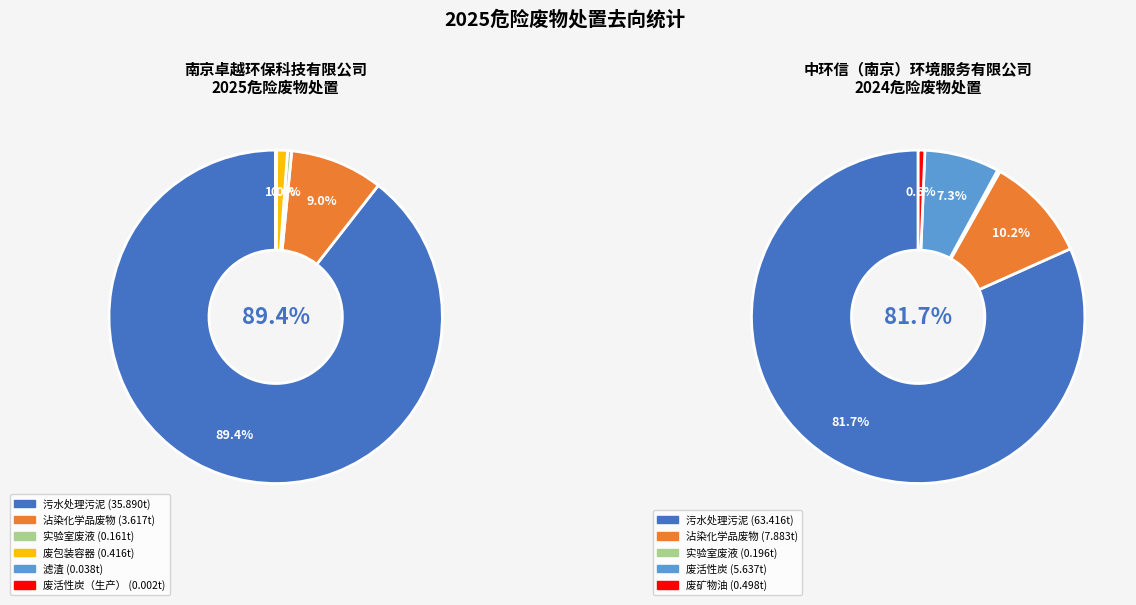

Is it true that 沾染化学品废物 is 9% of the pie?

True